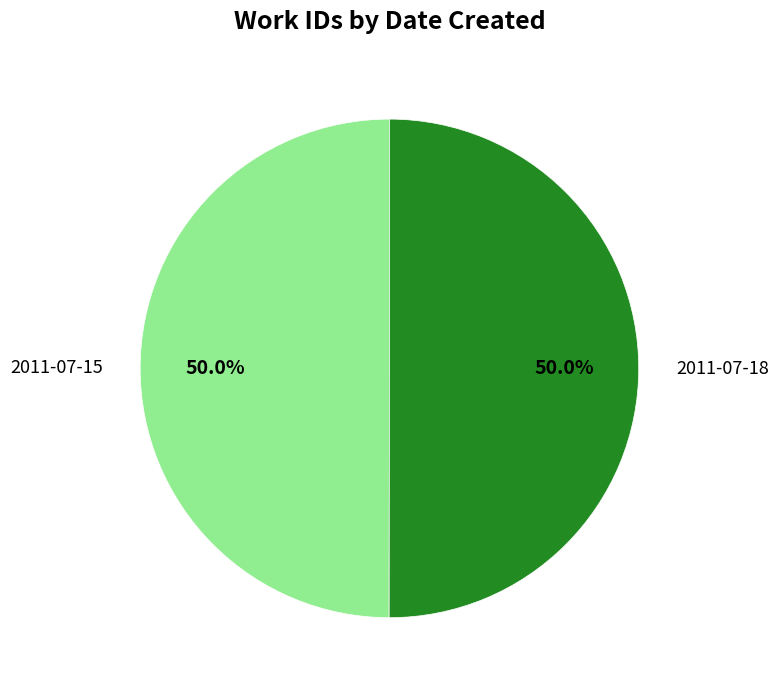

To the nearest percent, what is the combined percentage of 2011-07-18 and 2011-07-15?

100%